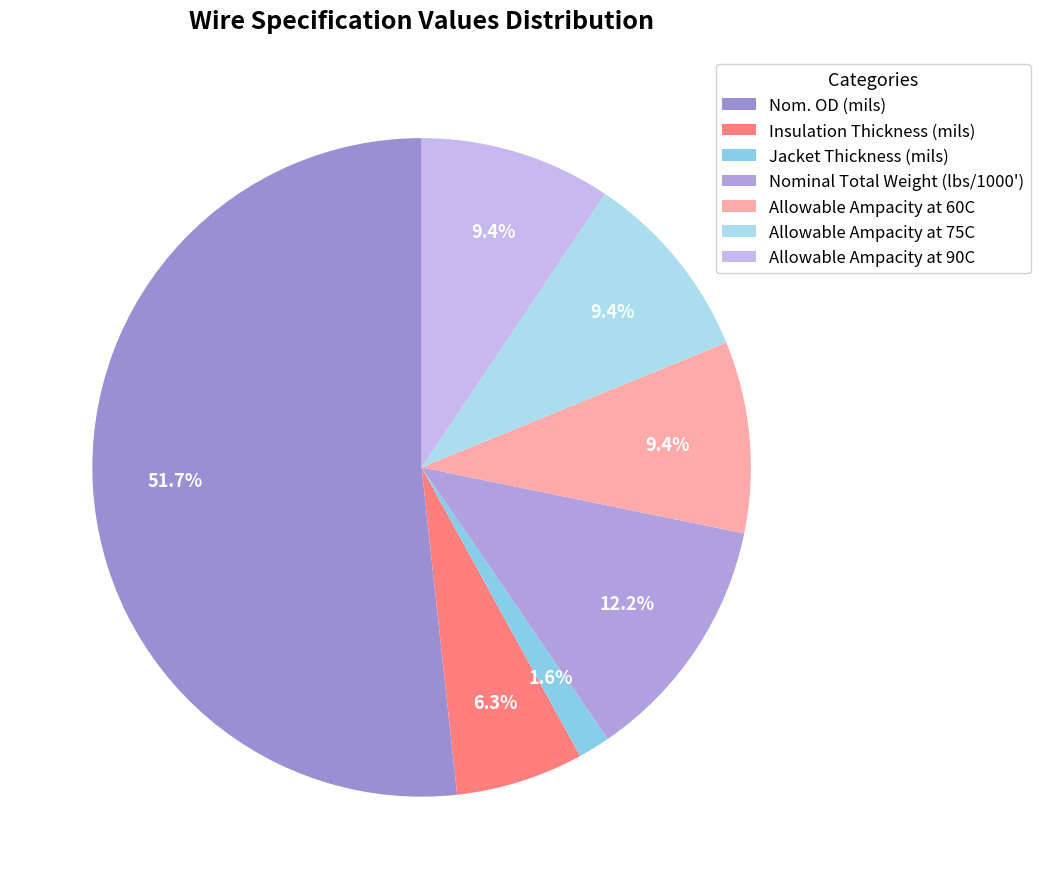

The Jacket Thickness (mils) slice represents 2% of the pie. True or false?

True